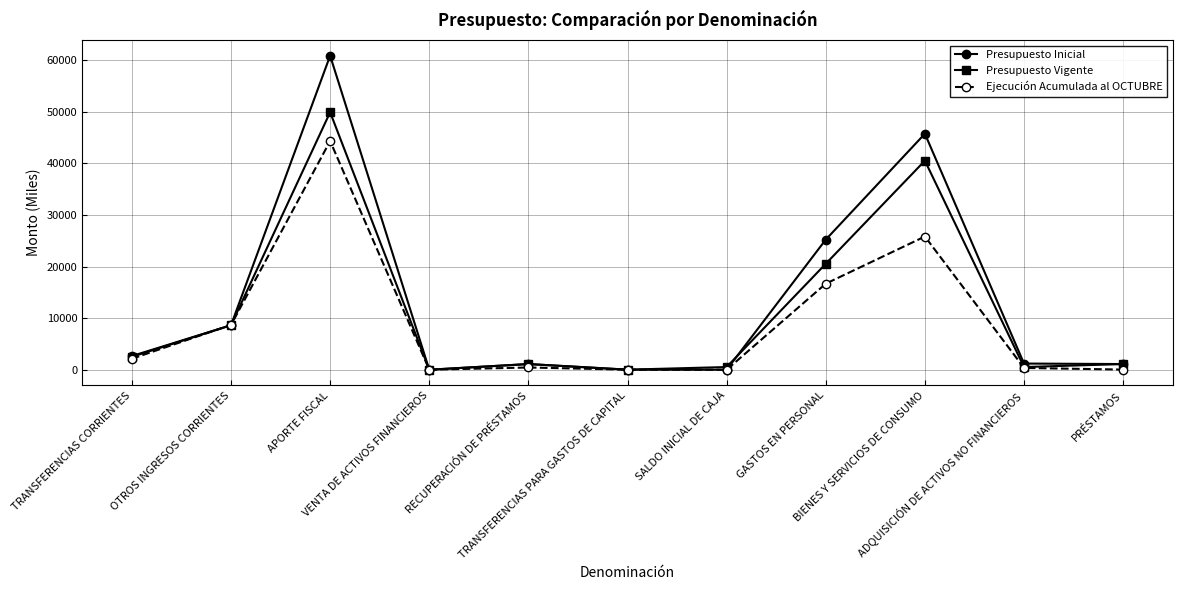

True or false: Ejecución Acumulada al OCTUBRE has a value of 2130 at TRANSFERENCIAS CORRIENTES.

True